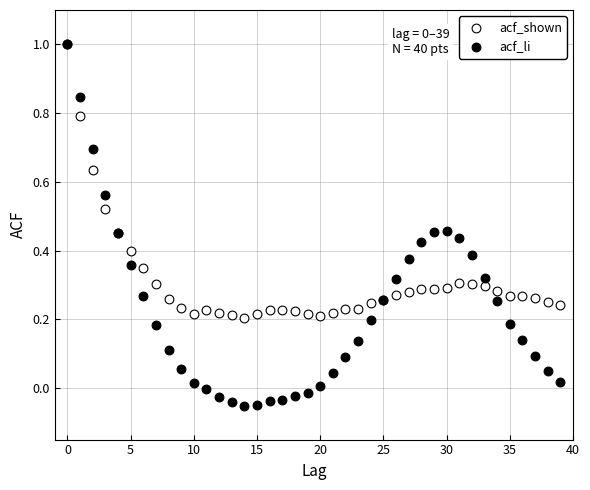

Which series has the largest Y range (max minus min)?

acf_li